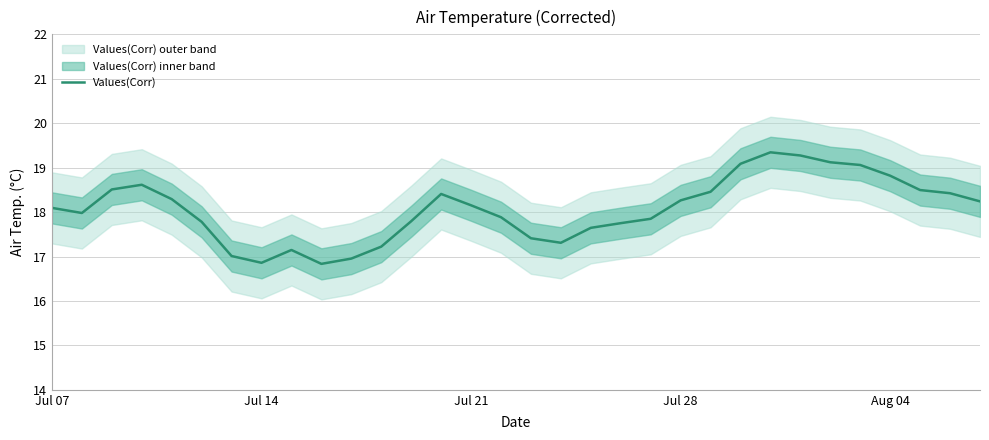

Where does the data first go above 18?

Jul 07